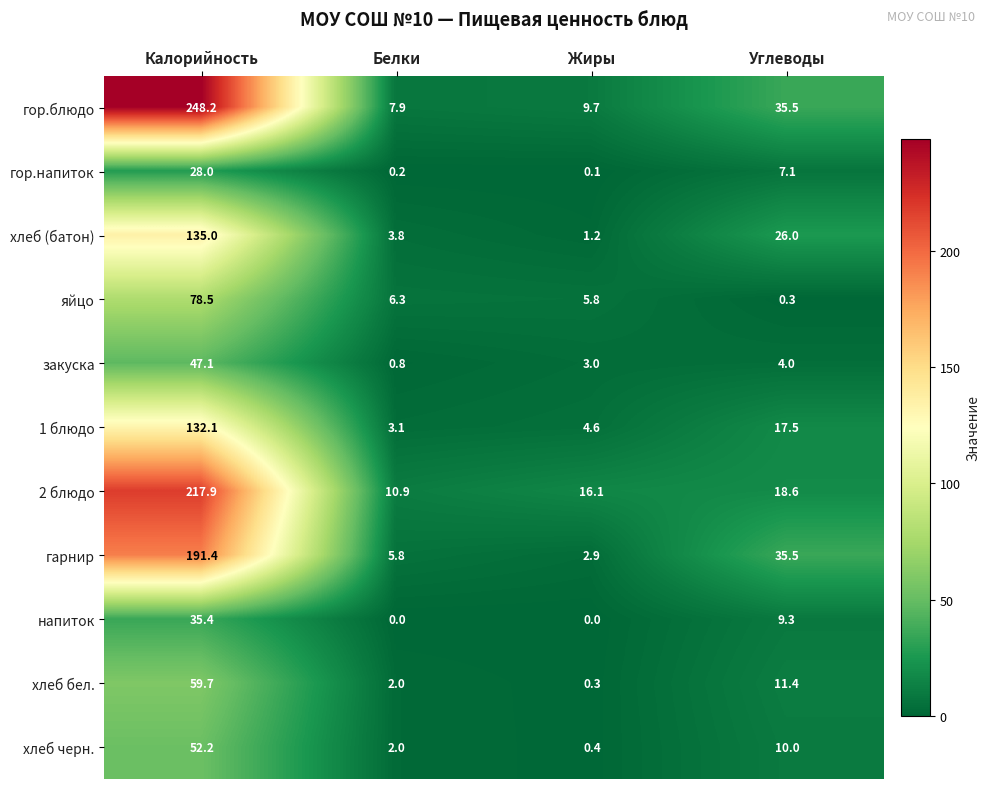

Rank the categories by закуска value from lowest to highest.

Белки, Жиры, Углеводы, Калорийность